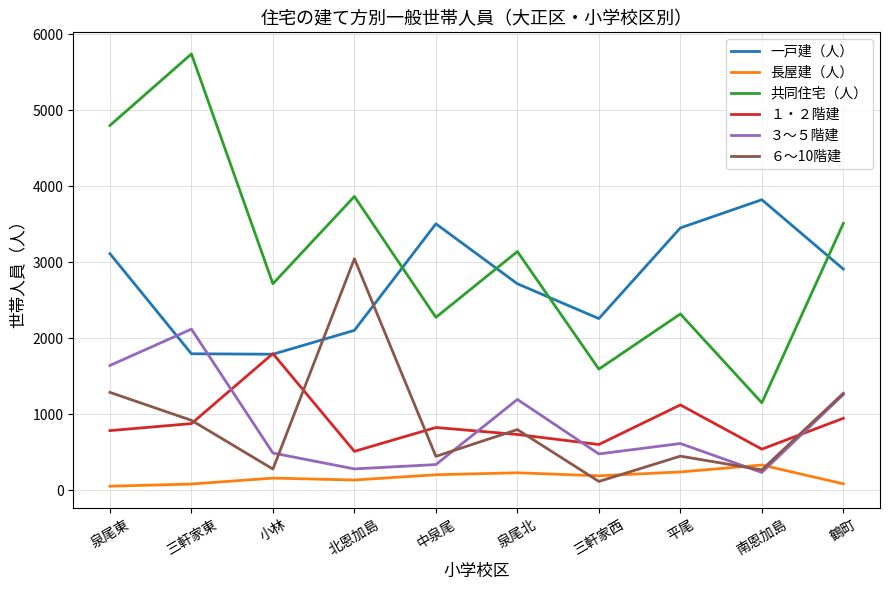

Which series changed the most between 泉尾東 and 小林?

共同住宅（人）